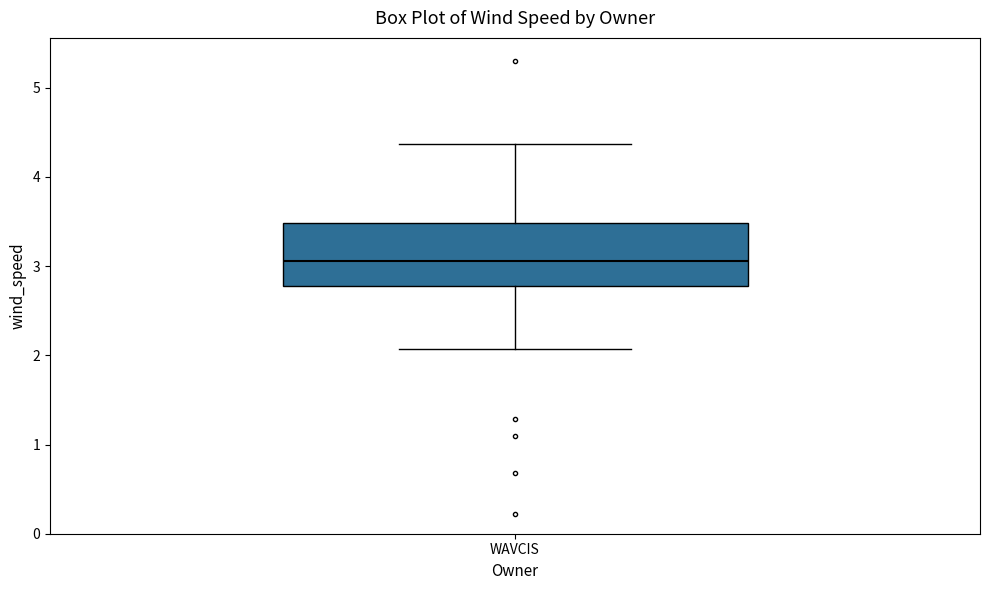

Read this box plot against the y-axis: the position of the median line, the range covered by the box, and the ends of both whiskers. The values are not printed on the chart, so give them approximately, as read against the axis.

median 3.1, box 2.8 to 3.5, whiskers 2.1 to 4.4